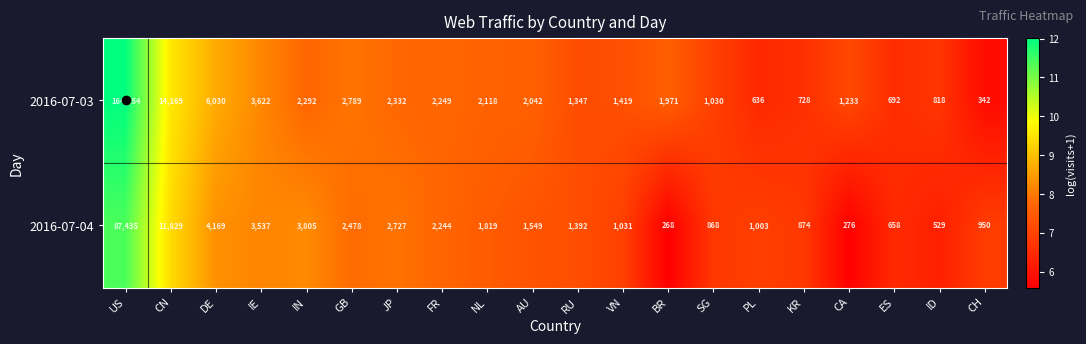

Read the 2016-07-04 value at CA.

276